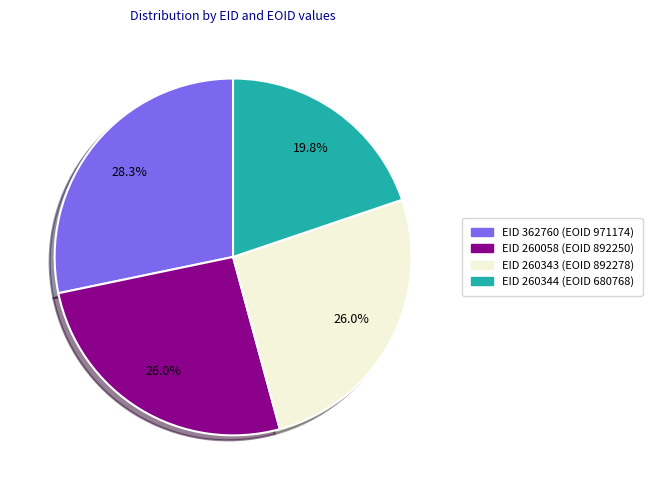

Is there a majority slice in this chart?

No